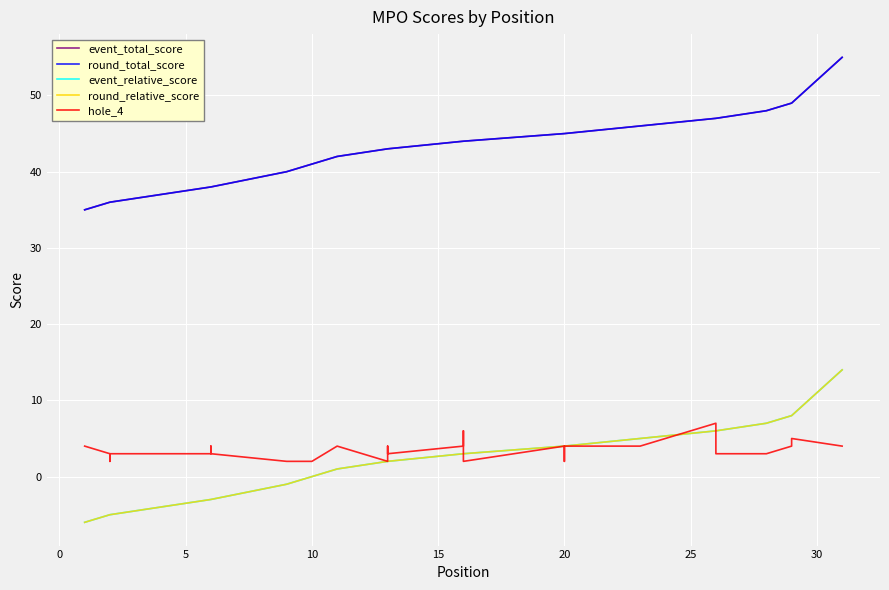

Is the value of hole_4 at 26 greater than the value of event_relative_score at 16?

No